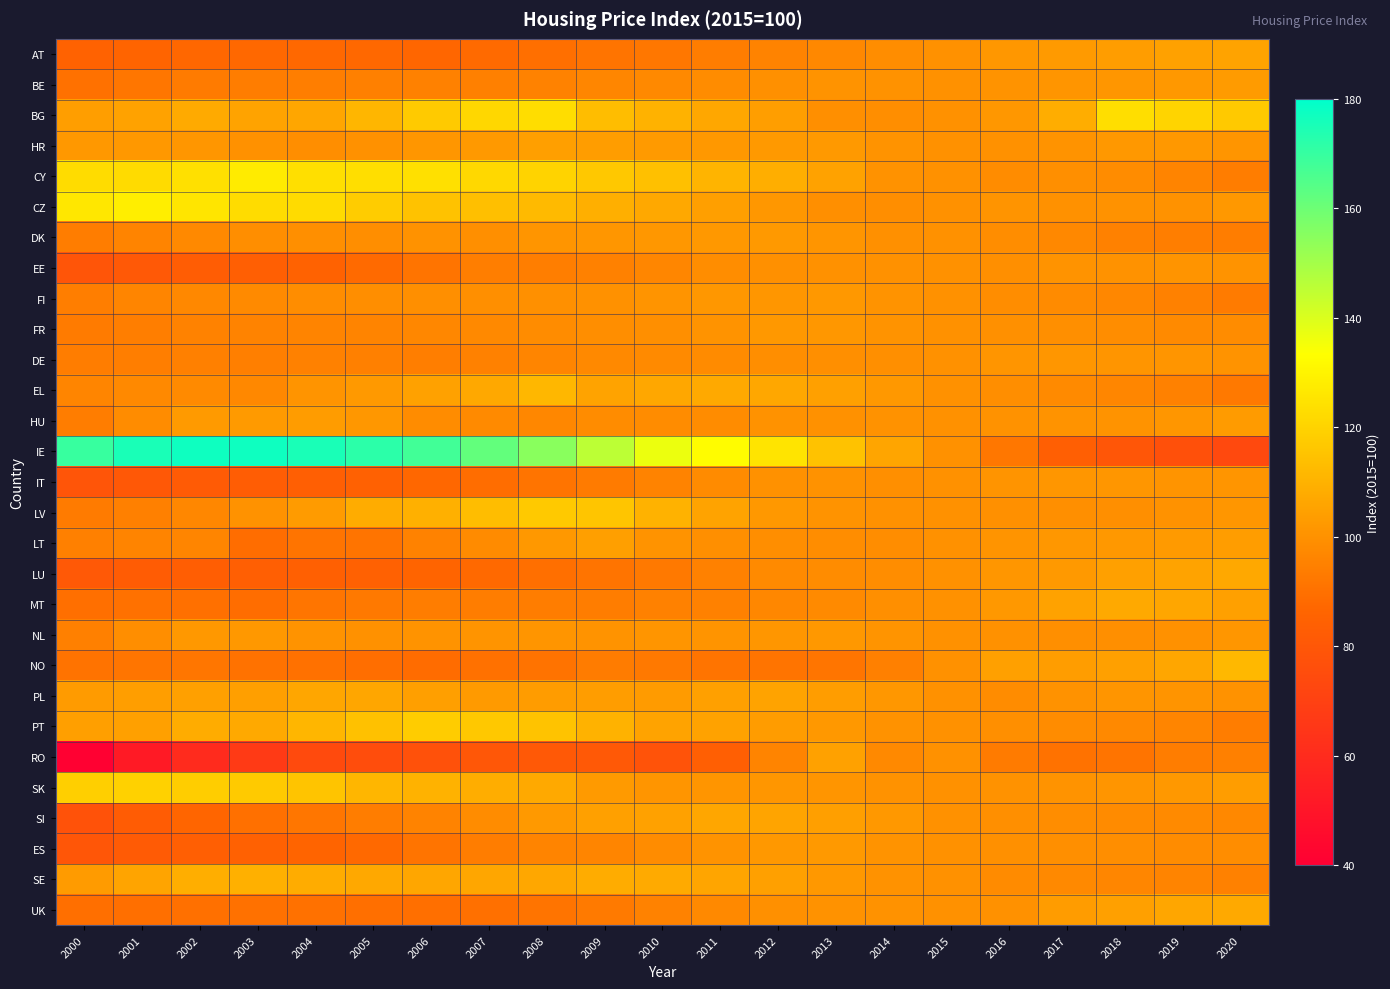

How many data points does each series have?

21